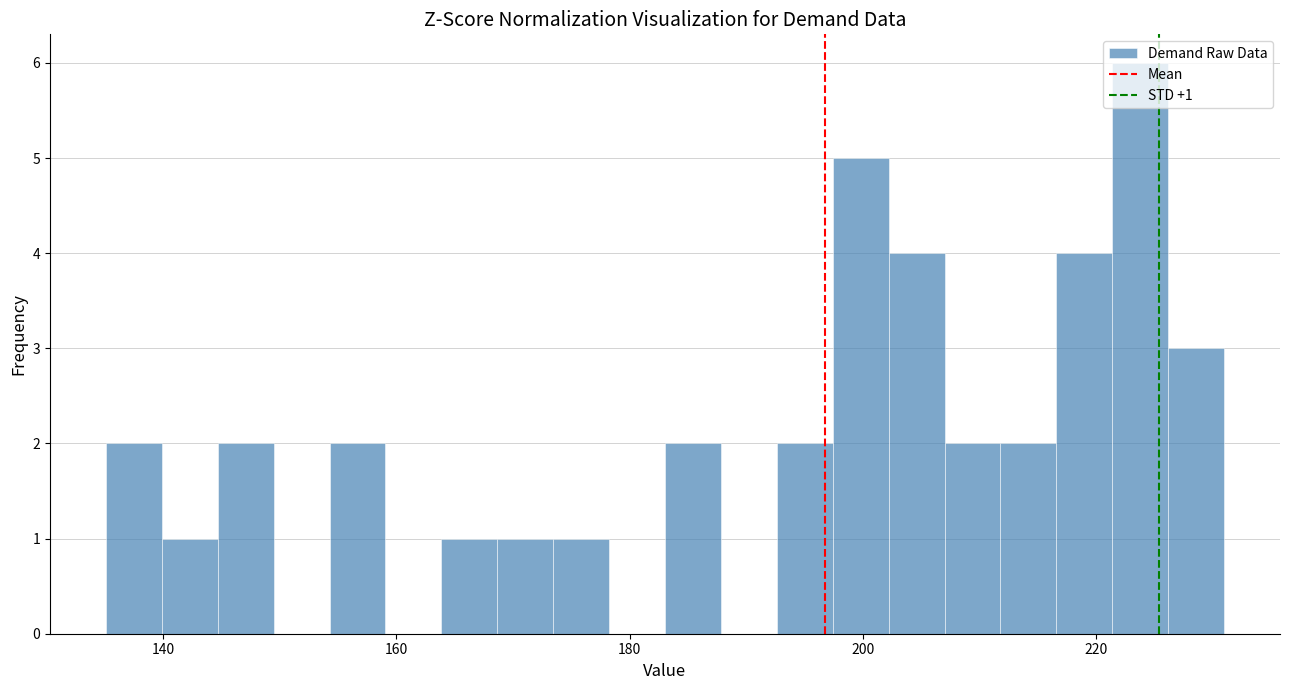

Around what value on the x-axis is the tallest bar? Give the approximate position of its centre, as read against the axis.

224